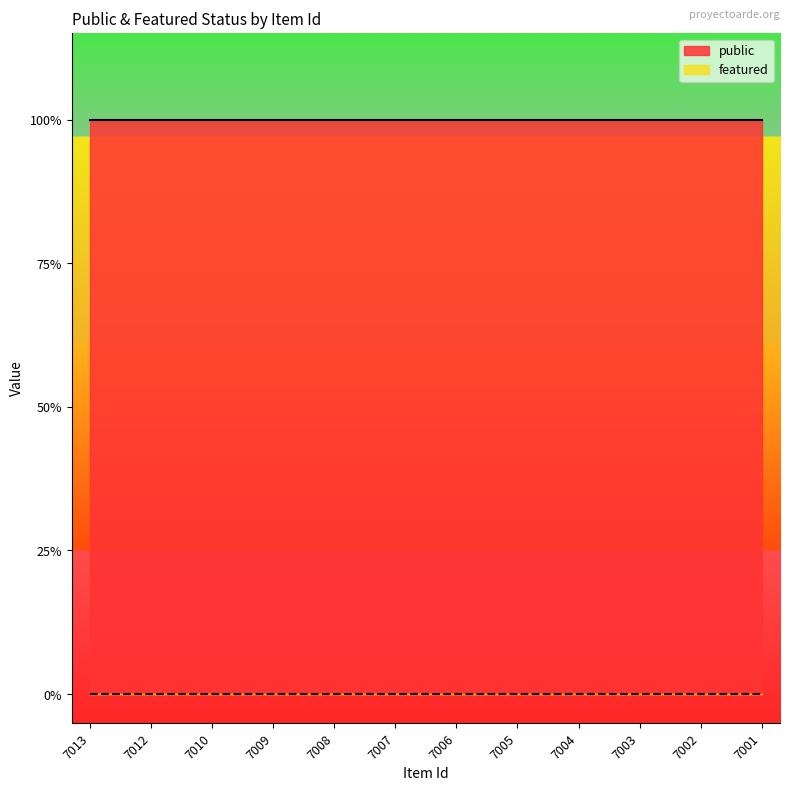

How many lines are shown in the chart?

2